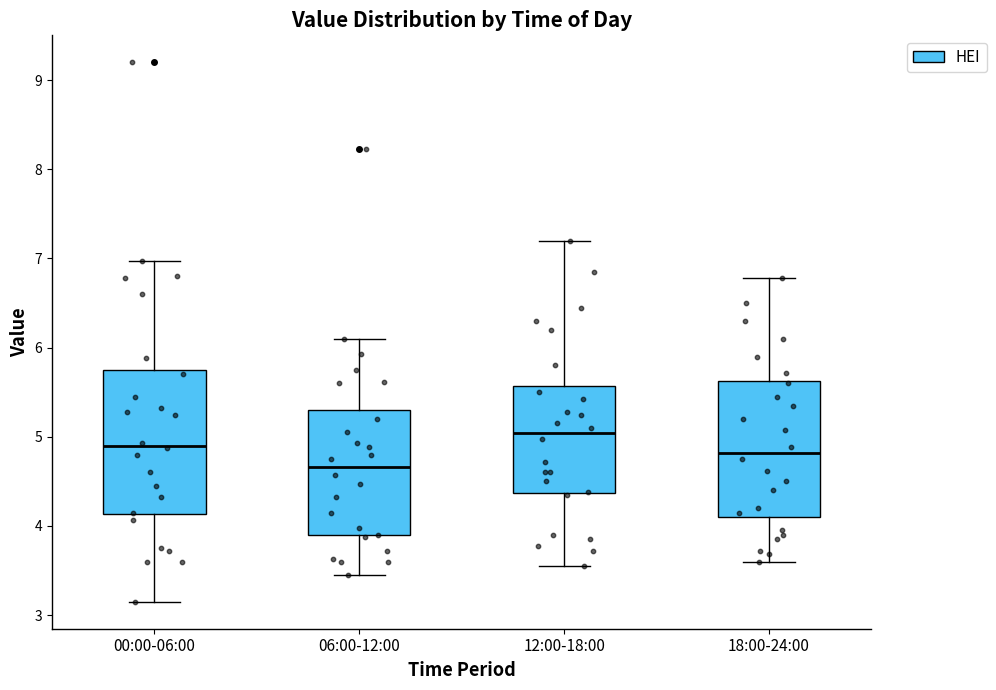

Reading left to right, transcribe this box plot: for each box, give where its median line is, the range the box spans, and where its two whiskers end, as read against the y-axis. The values are not printed on the chart, so give them approximately, as read against the axis.

00:00-06:00: median 4.9, box 4.1 to 5.7, whiskers 3.2 to 7.0
06:00-12:00: median 4.7, box 3.9 to 5.3, whiskers 3.5 to 6.1
12:00-18:00: median 5.0, box 4.4 to 5.6, whiskers 3.6 to 7.2
18:00-24:00: median 4.8, box 4.1 to 5.6, whiskers 3.6 to 6.8